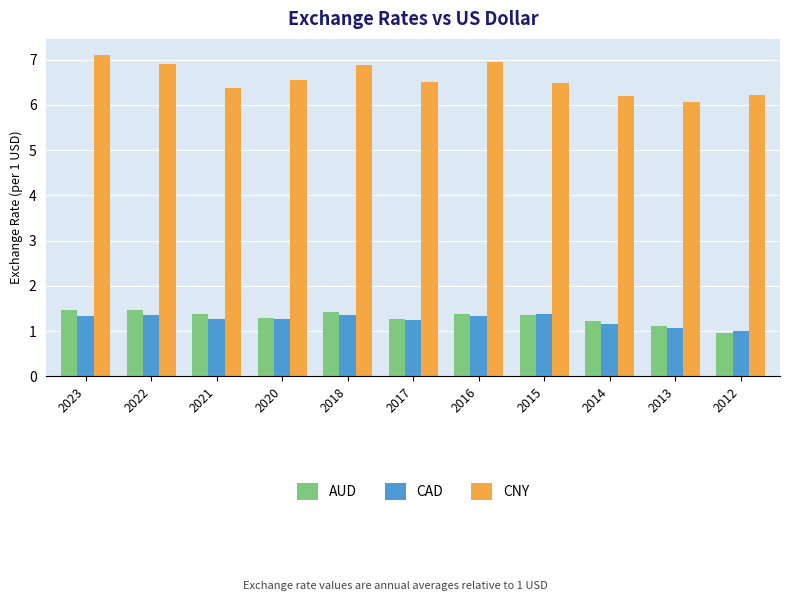

Read the CNY value at 2022.

6.9